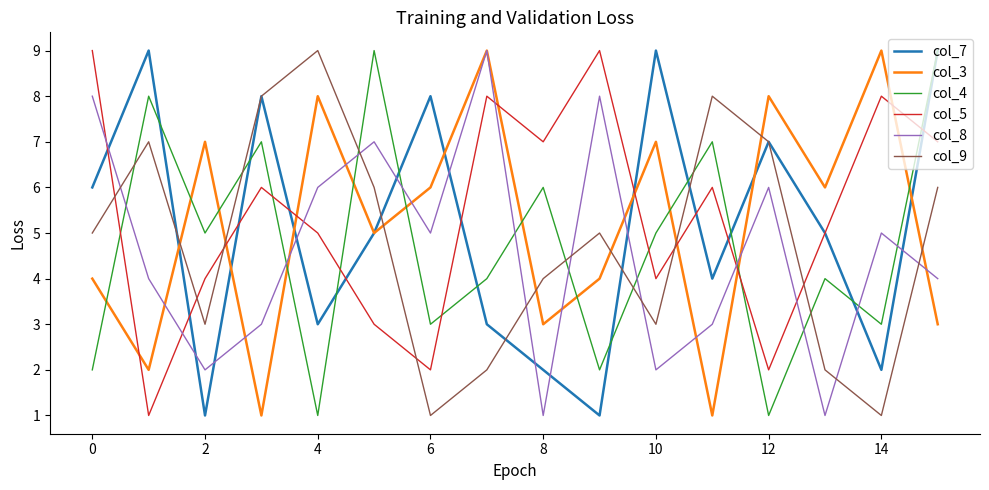

The col_7 series shows 1 at 14. True or false?

False